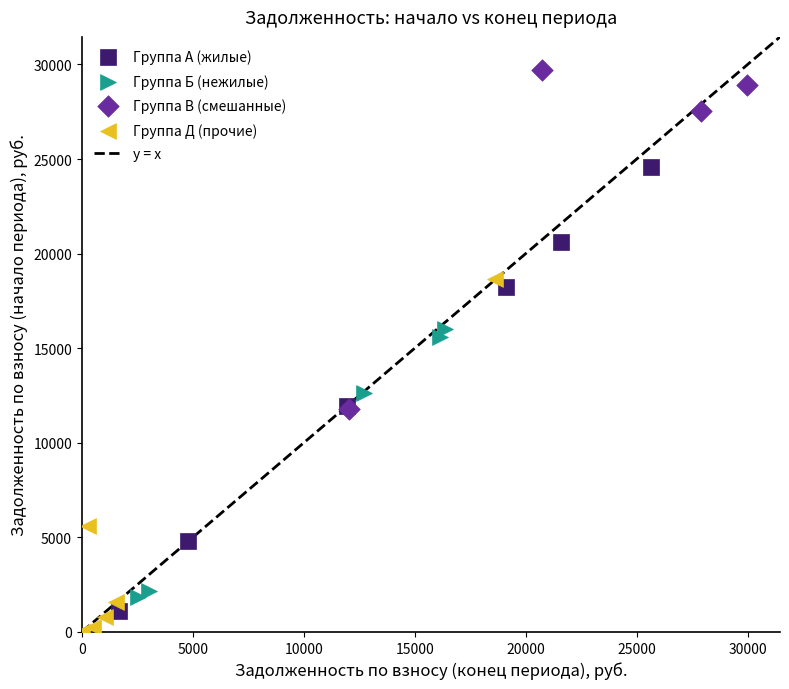

Which series has the widest spread of Y values?

Группа А (жилые)